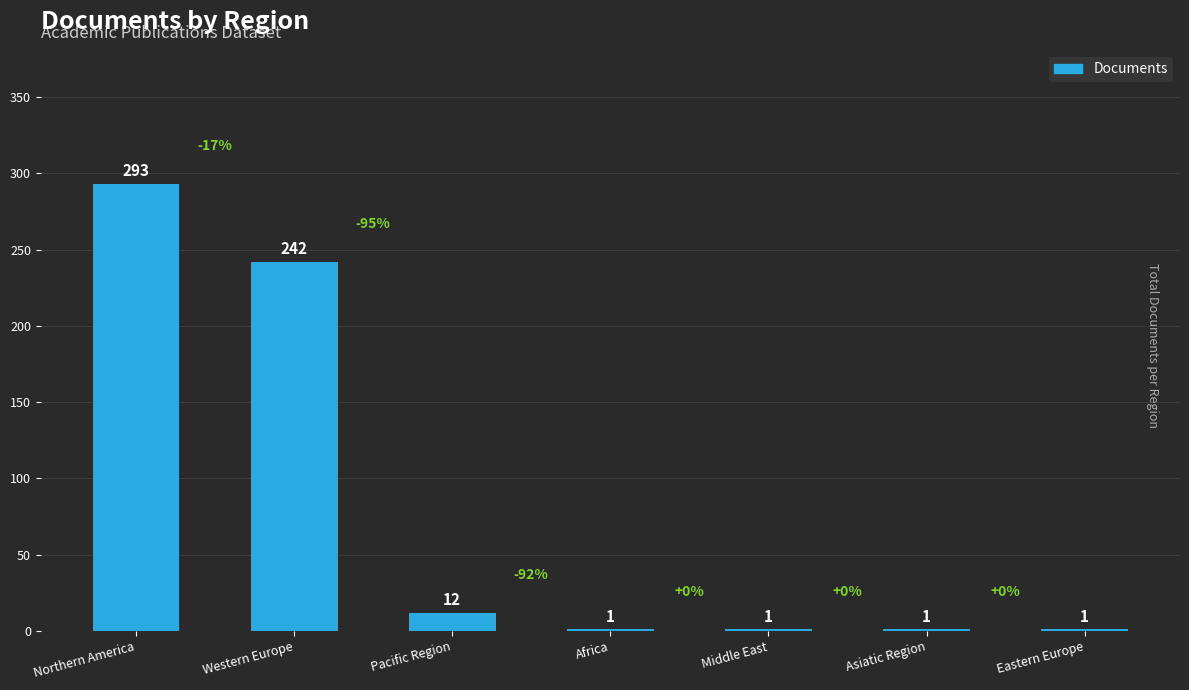

Where is the data nearest to the value 147?

Western Europe